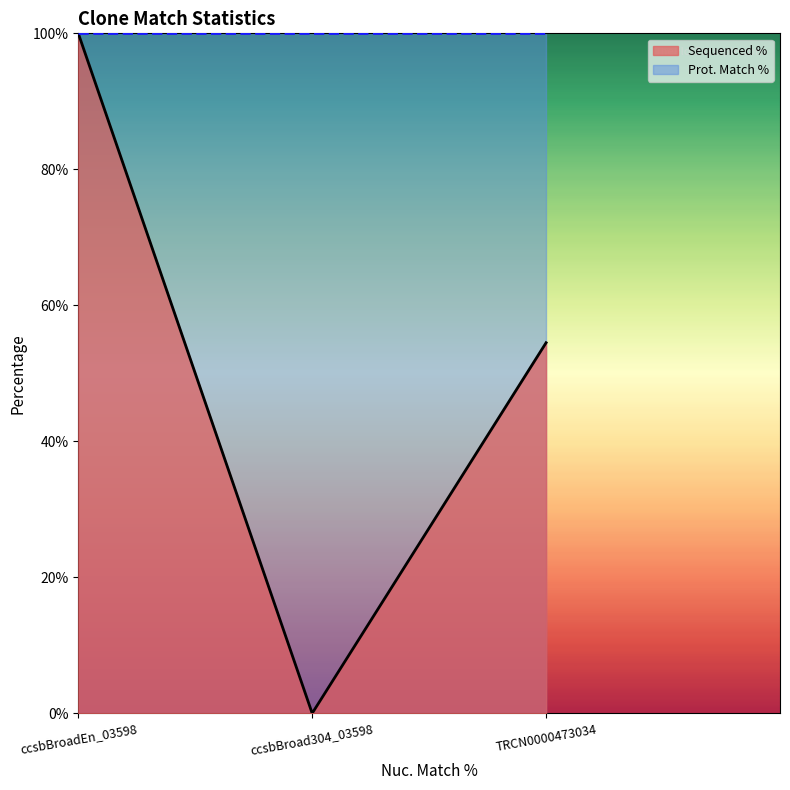

Where is the data nearest to the value 50?

TRCN0000473034